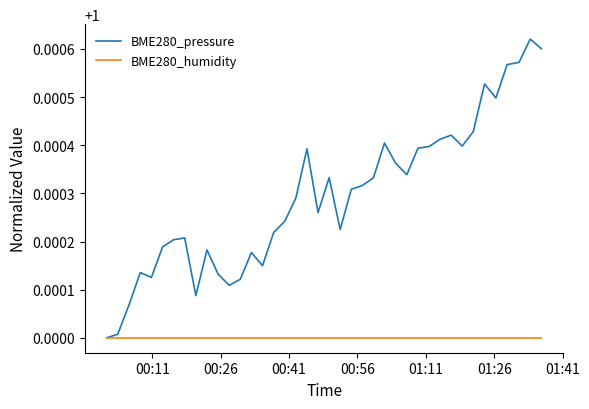

True or false: BME280_pressure has more than 1 points higher than both neighbors.

True